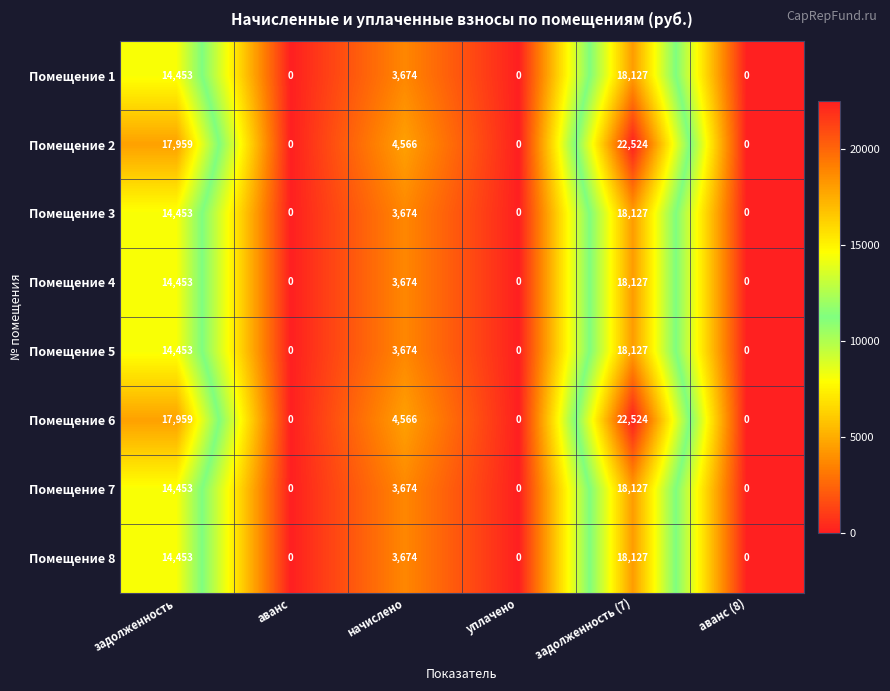

What is the sum of the Помещение 8 values at аванс (8) and задолженность (7)?

18127